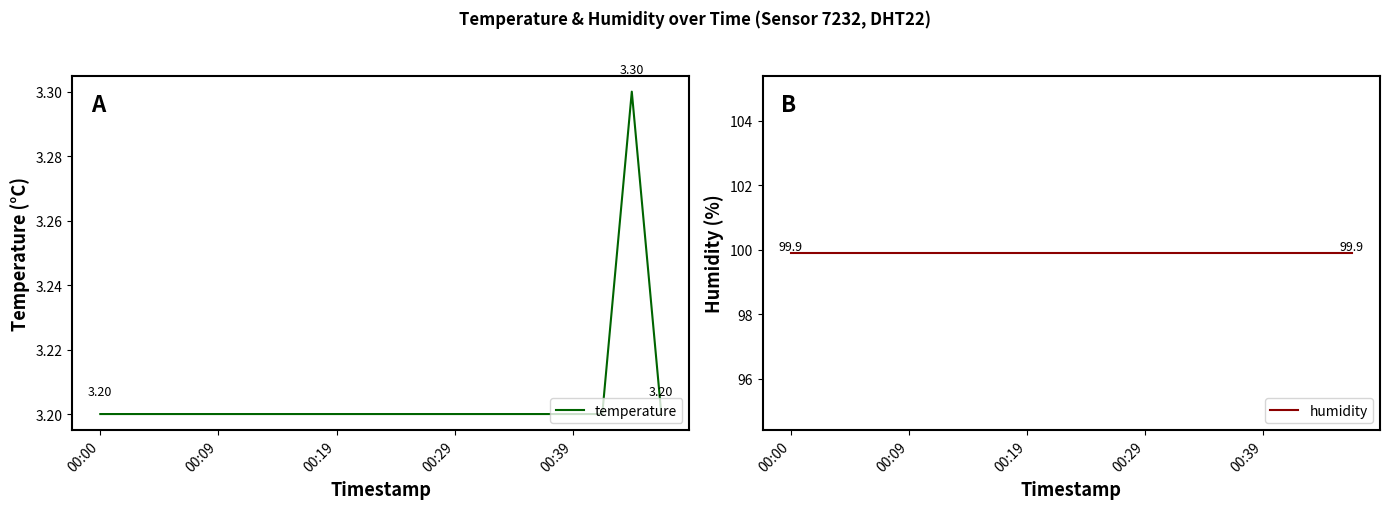

The humidity series shows 152.0 at 00:19. True or false?

False